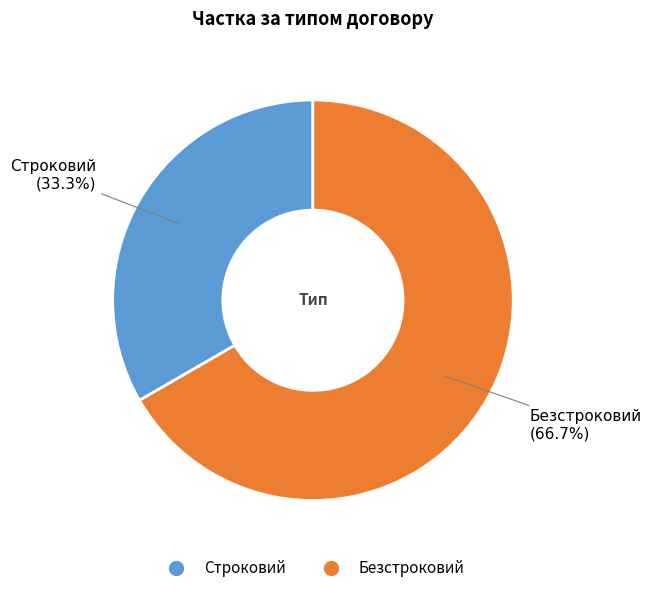

What percentage is the Безстроковий slice, to the nearest percent?

67%